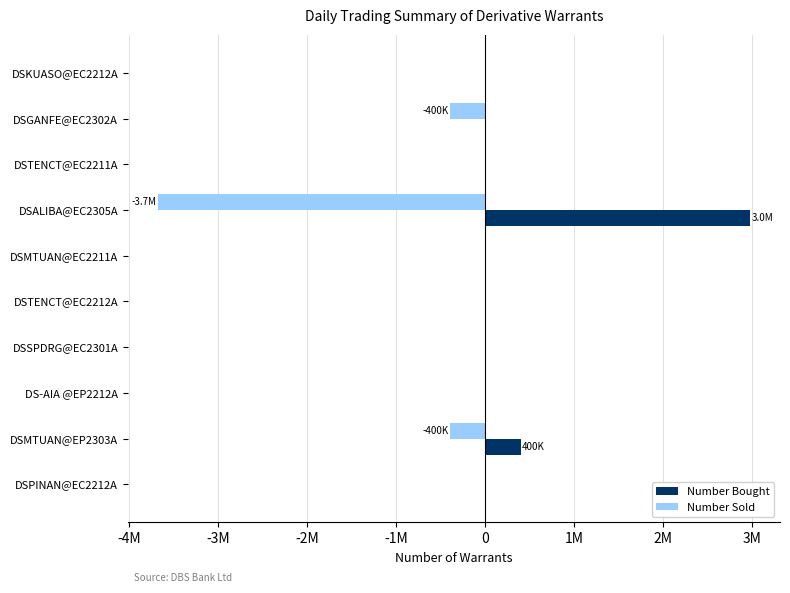

What is the difference between the maximum and minimum values in the Number Bought series?

2980000